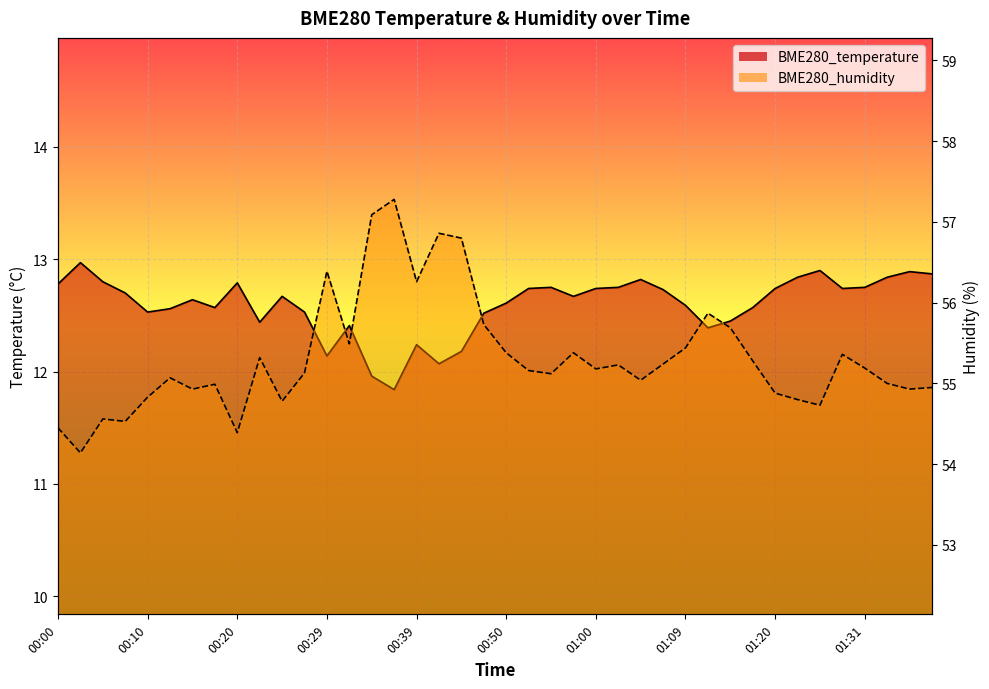

Where is BME280_humidity nearest to the value 55?

01:33